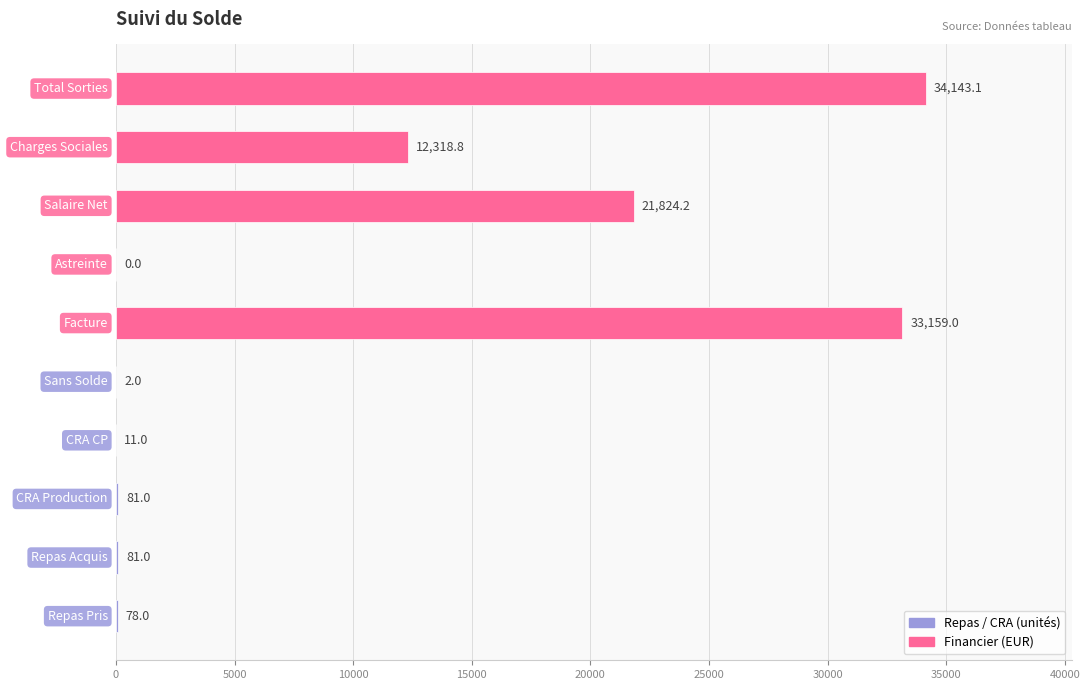

How many values are above zero?

9